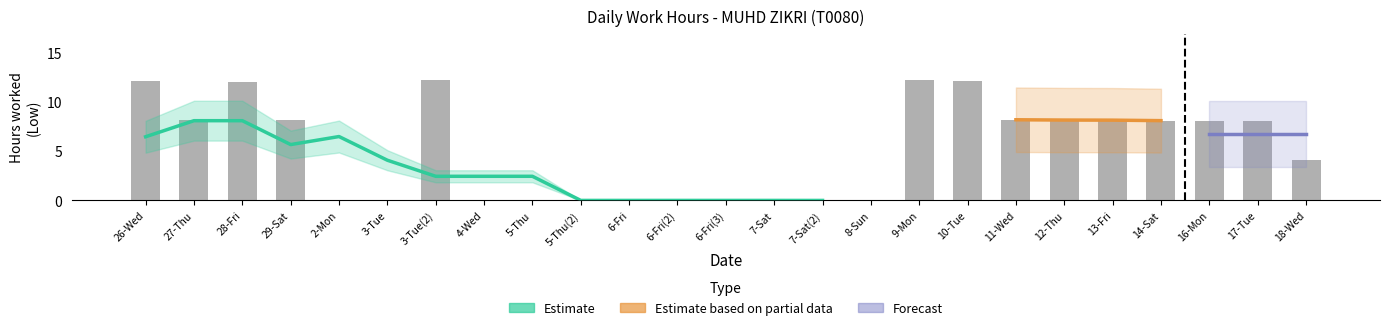

Reading left to right, transcribe all the data shown in this chart.

12.1	8.2	12.0	8.1	0.0	0.0	12.2	0.0	0.0	0.0	0.0	0.0	0.0	0.0	0.0	0.0	12.2	12.1	8.2	8.1	8.2	8.0	8.1	8.0	4.1